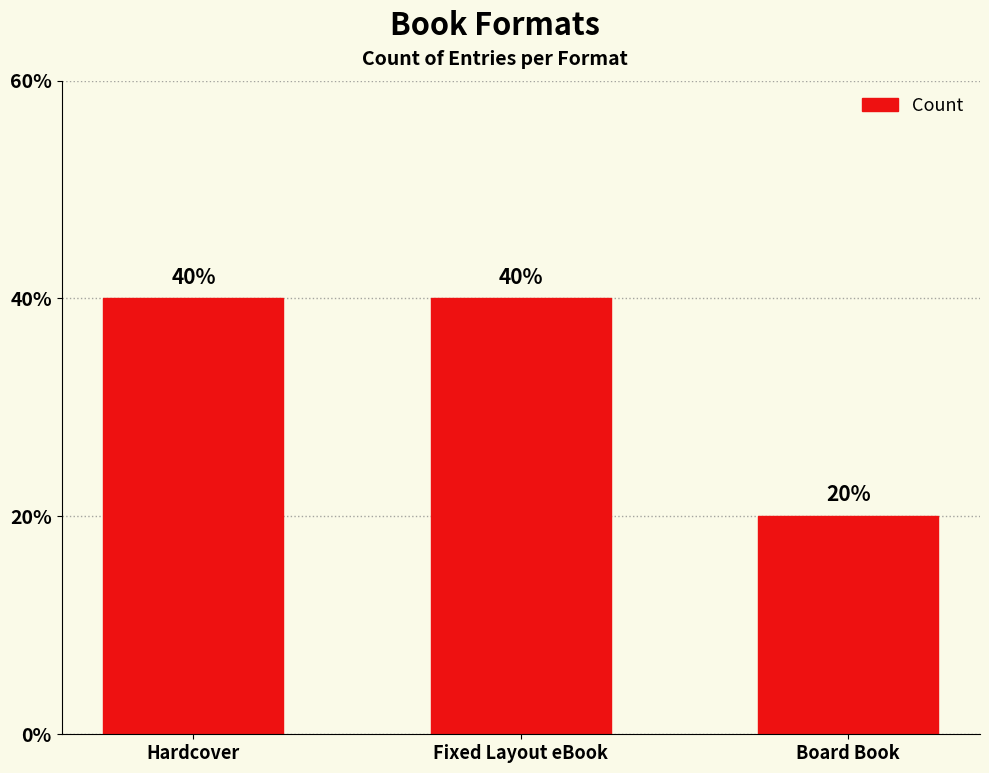

Where is the data nearest to the value 1?

Board Book